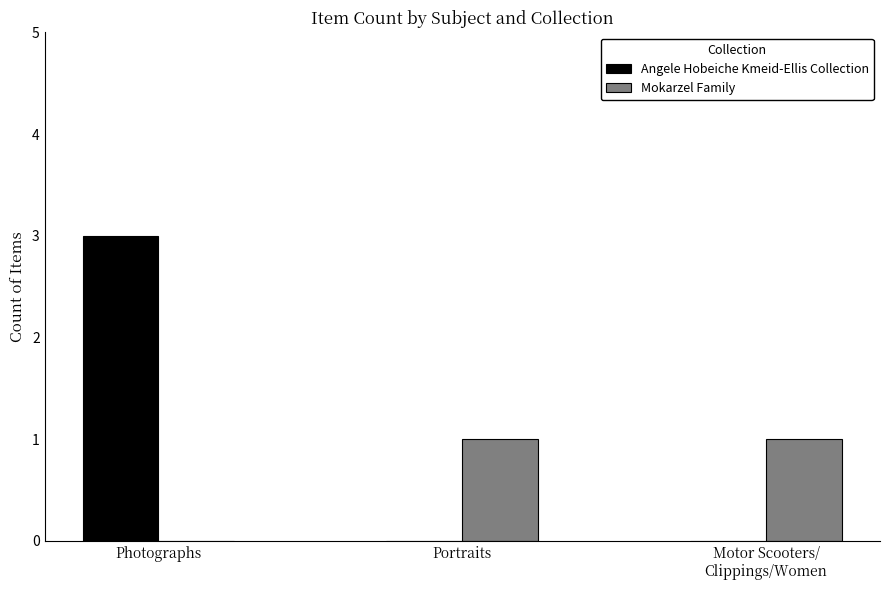

Which series changed the most between Photographs and Portraits?

Angele Hobeiche Kmeid-Ellis Collection